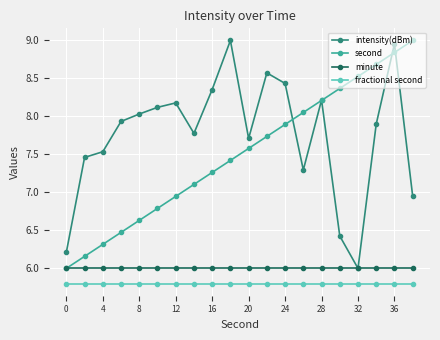

What is the maximum value for fractional second?

5.8